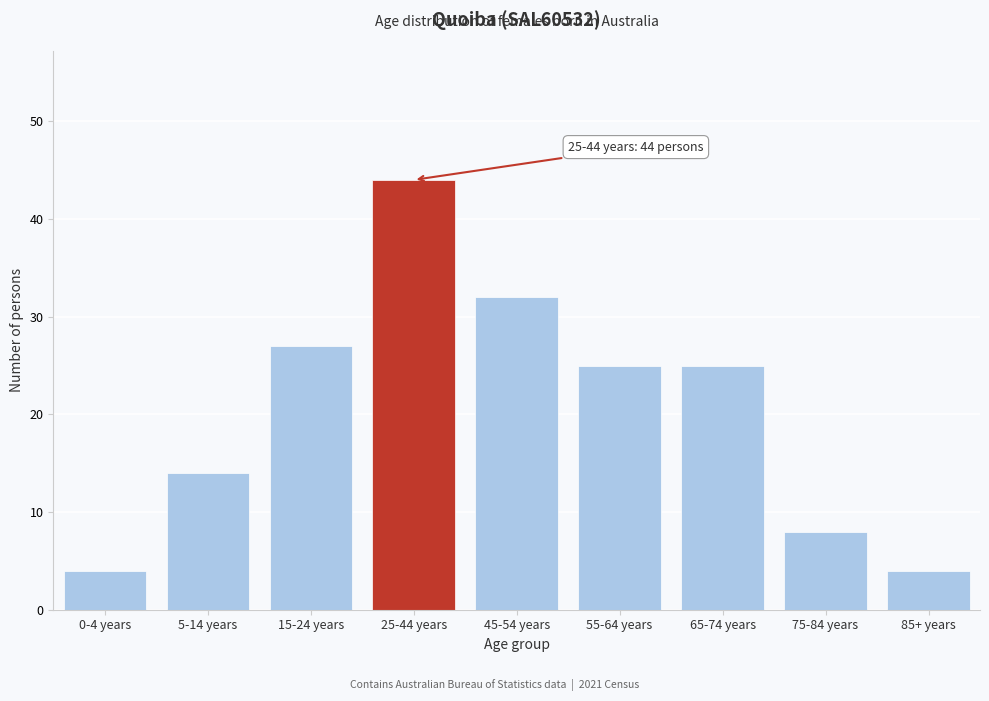

Reading left to right, extract all data points from this chart.

0-4 years=4	5-14 years=14	15-24 years=27	25-44 years=44	45-54 years=32	55-64 years=25	65-74 years=25	75-84 years=8	85+ years=4